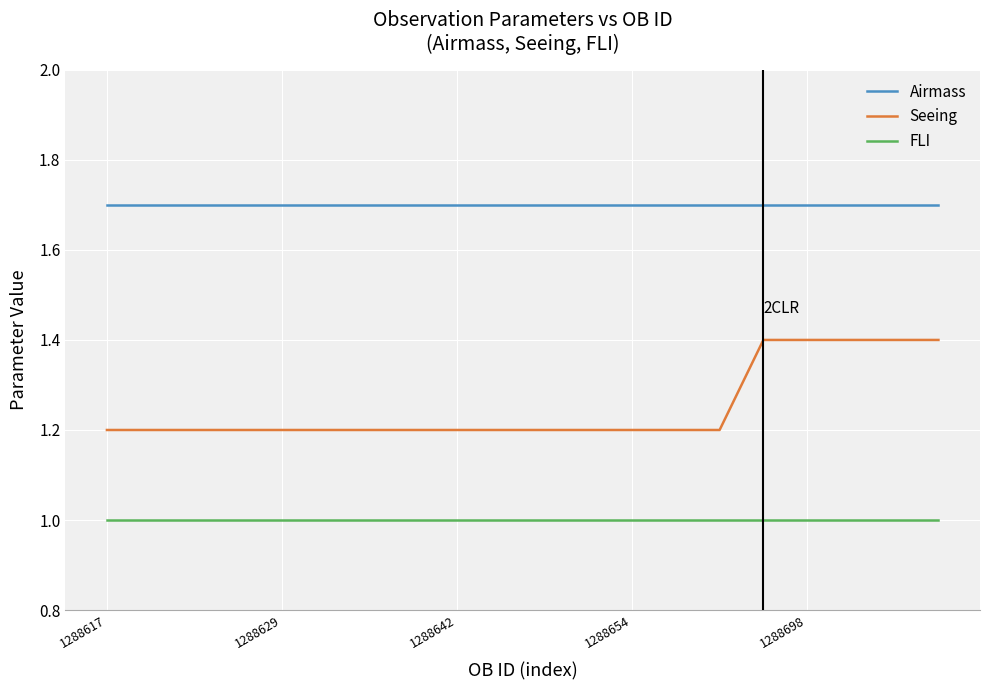

Which series has the largest range (max minus min)?

Seeing